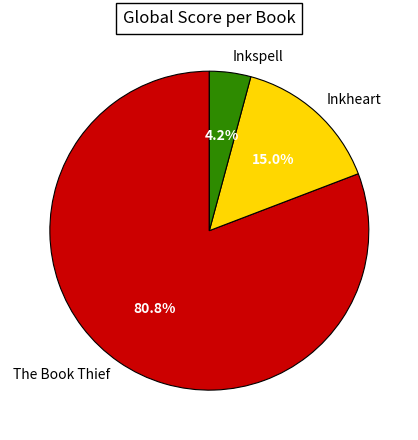

Does any single category account for the majority?

Yes